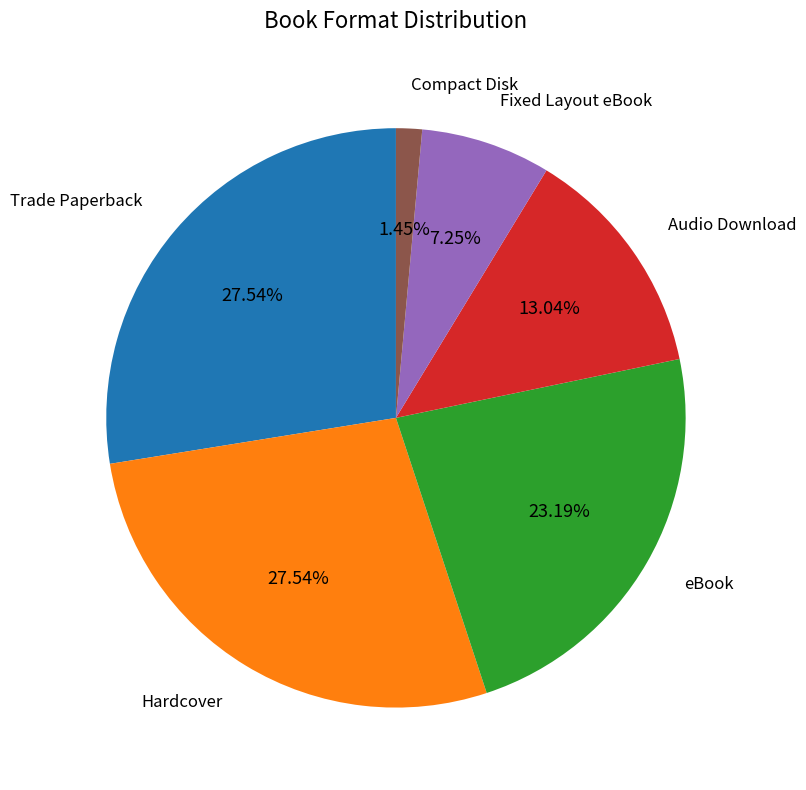

What is the smallest slice in the pie chart?

Compact Disk